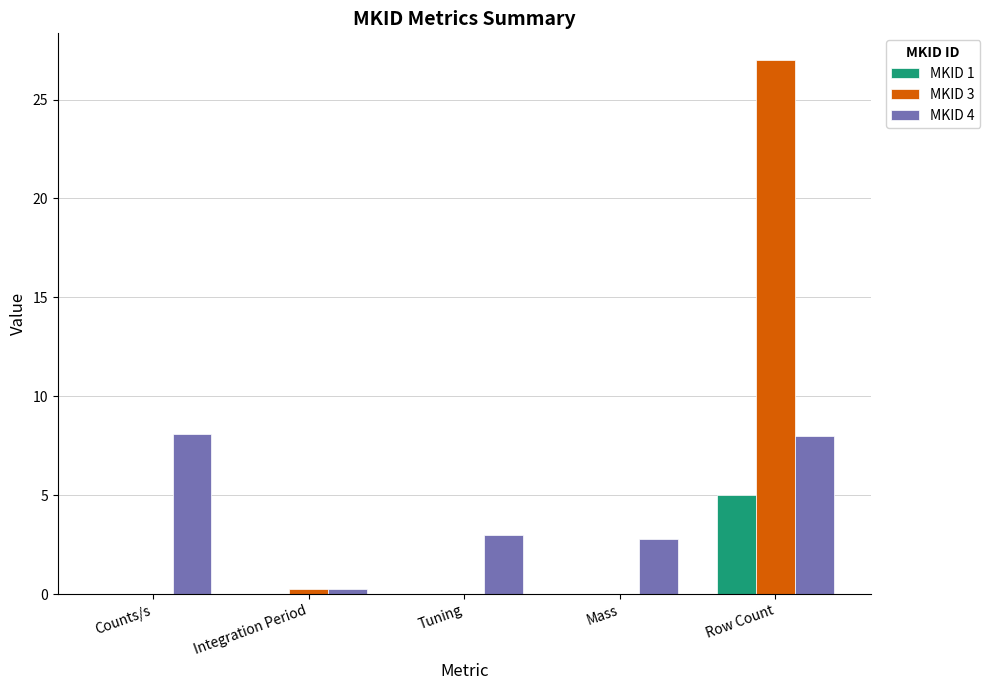

At which label does MKID 1 reach its peak?

Row Count